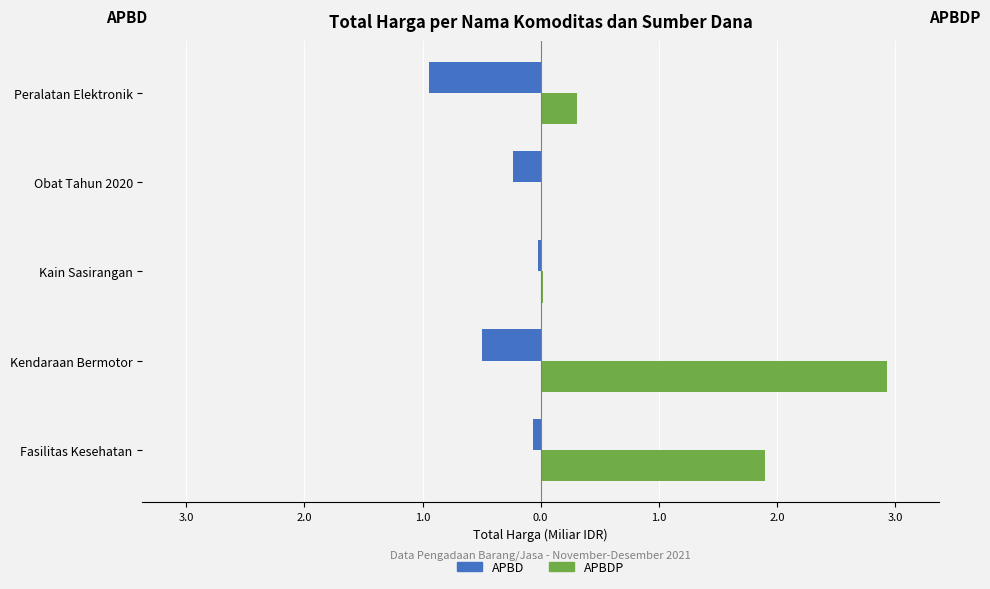

What is the value of the APBD bar at the 1st from the left?

-0.1